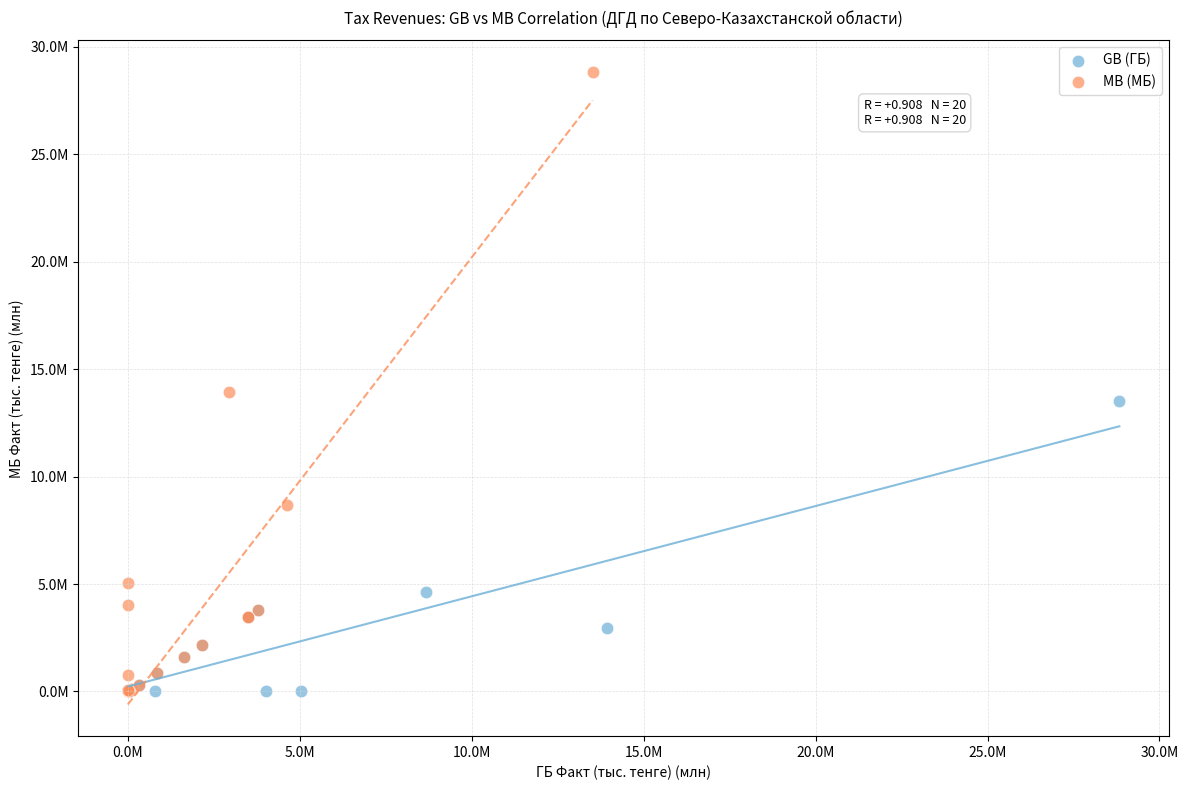

What are all the series names shown in the legend?

GB (ГБ), MB (МБ)